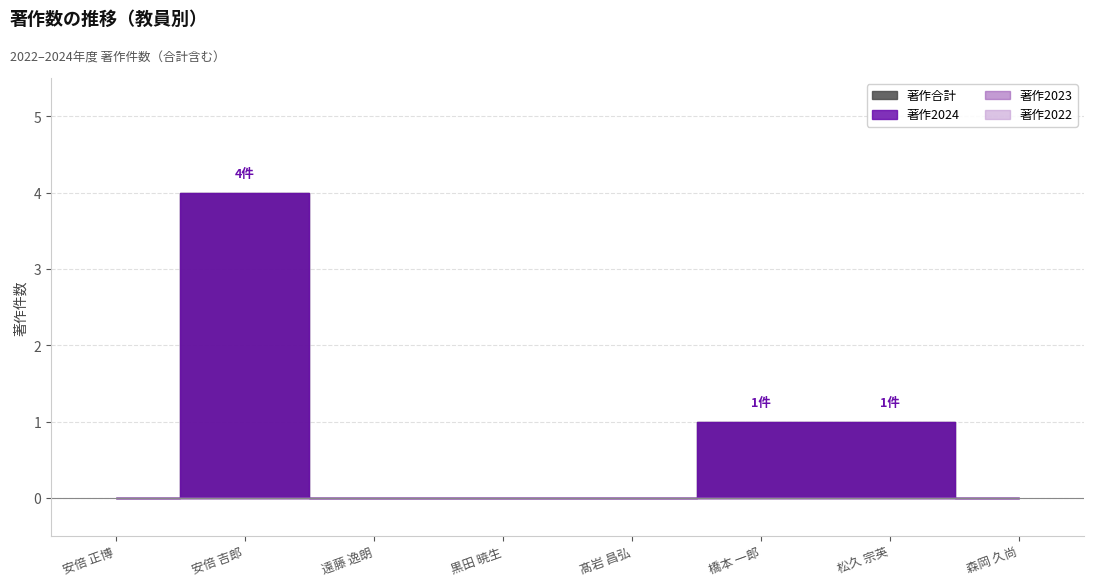

True or false: 著作2022 and 著作2024 cross at least once.

False